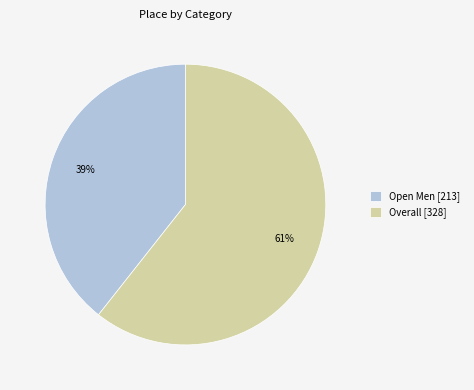

To the nearest percent, what percentage of the pie is Overall?

61%